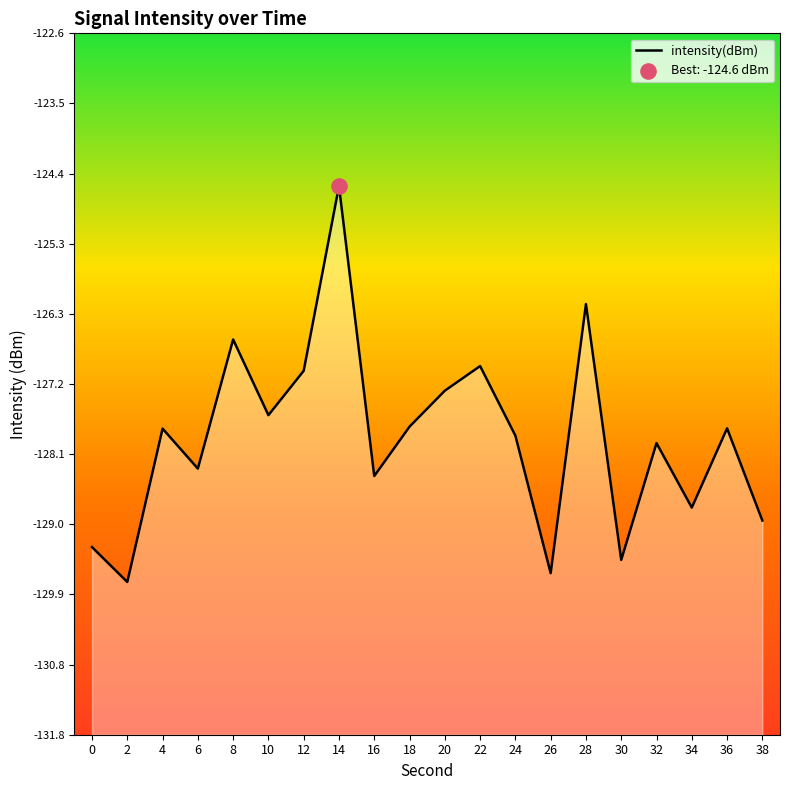

Between 30 and 12, which is larger?

12